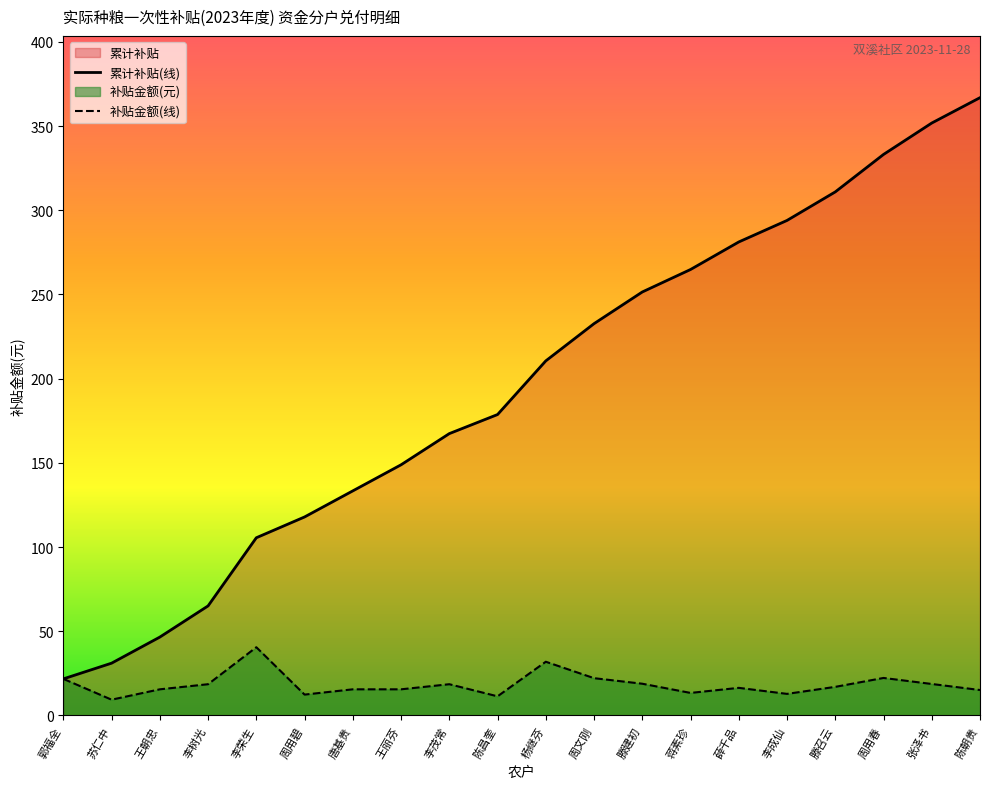

Which series has the largest total across all categories?

累计补贴(线)